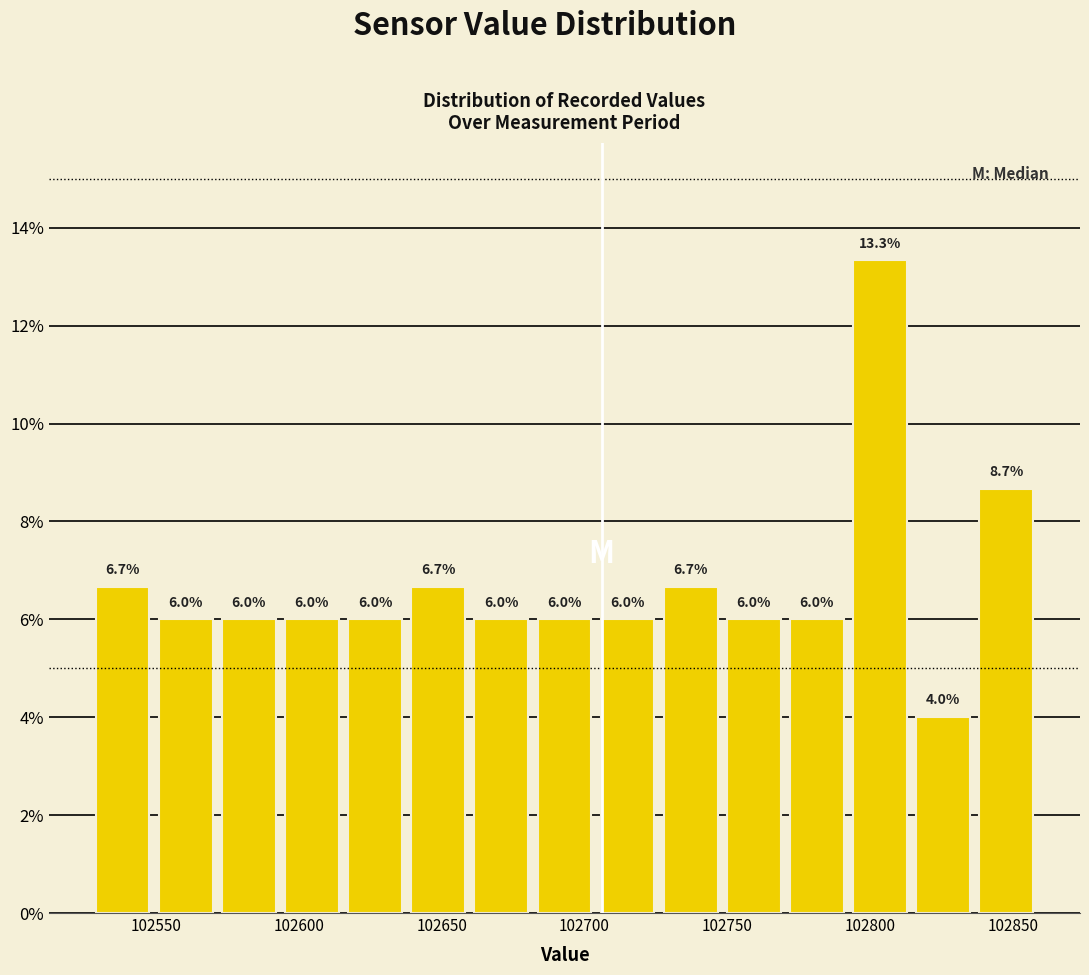

Which range on the x-axis has the tallest bar?

102790 to 102815